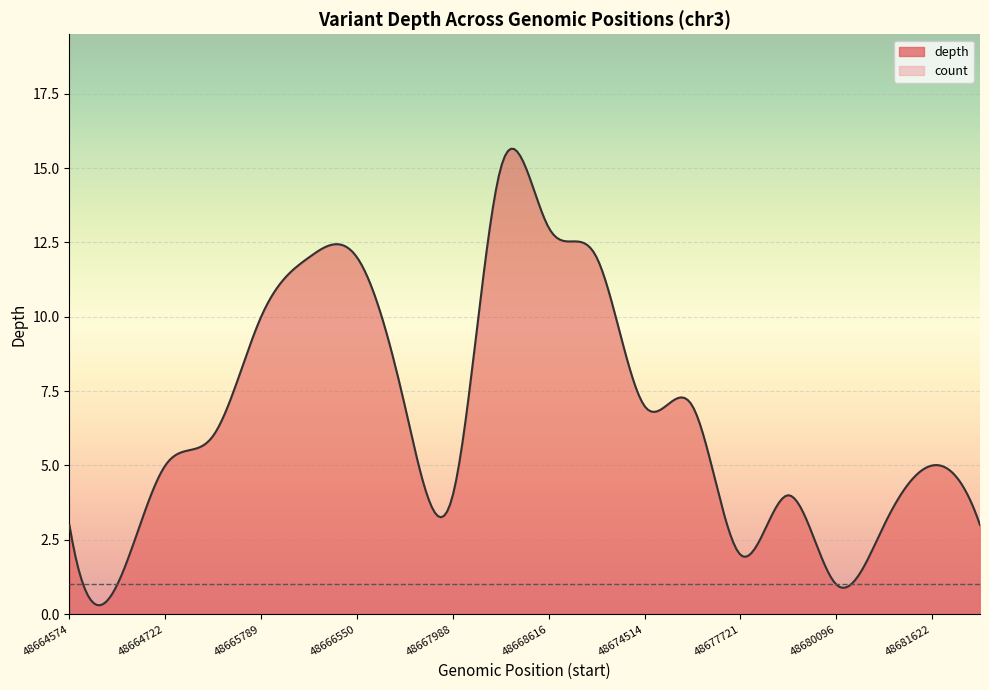

The depth series shows 7 at 48664722. True or false?

False